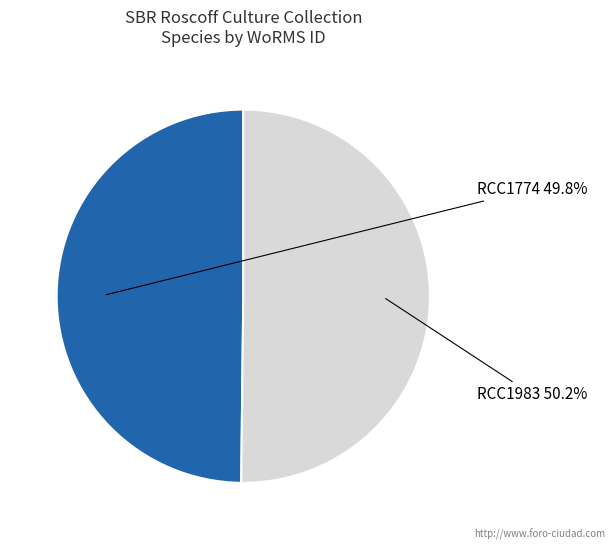

Is it true that RCC1774 is 56% of the pie?

False